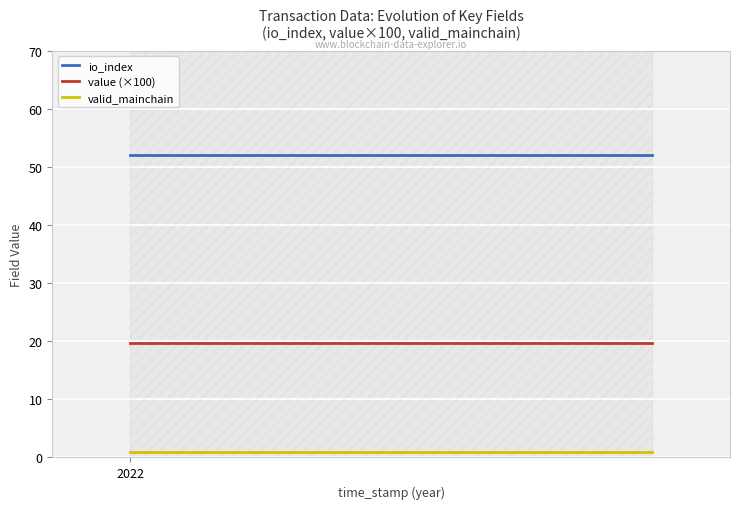

Which series has the largest total across all categories?

io_index